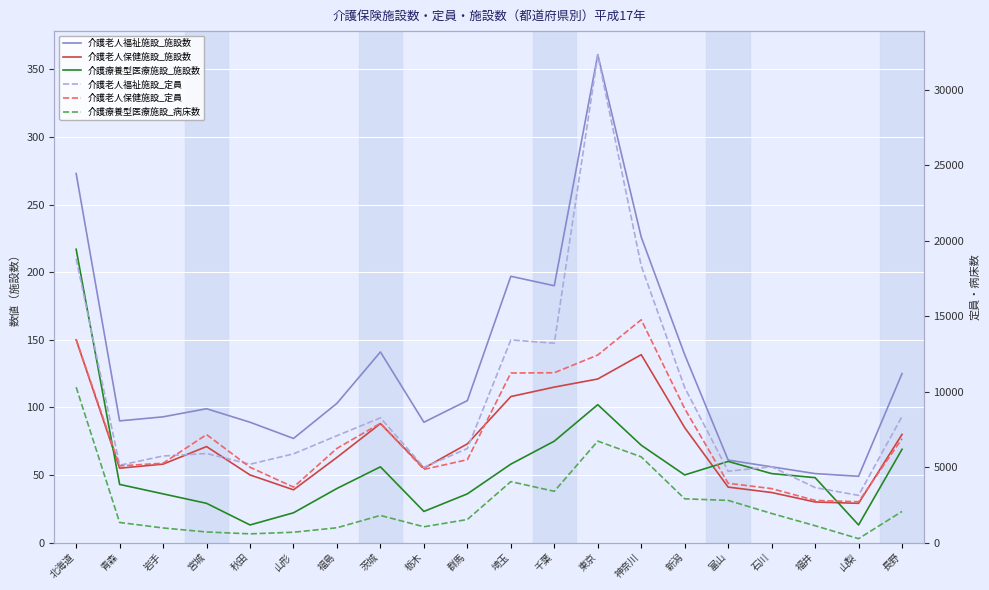

What is the total value across all series at 石川?

10655